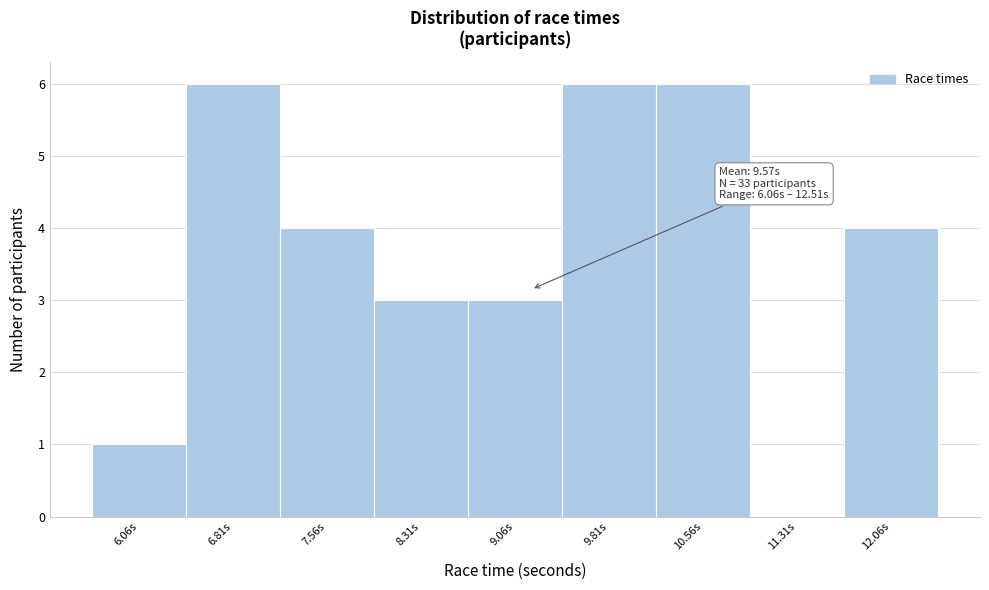

Reading left to right, what are all the values shown in this chart?

6.06s=1	6.81s=6	7.56s=4	8.31s=3	9.06s=3	9.81s=6	10.56s=6	11.31s=0	12.06s=4